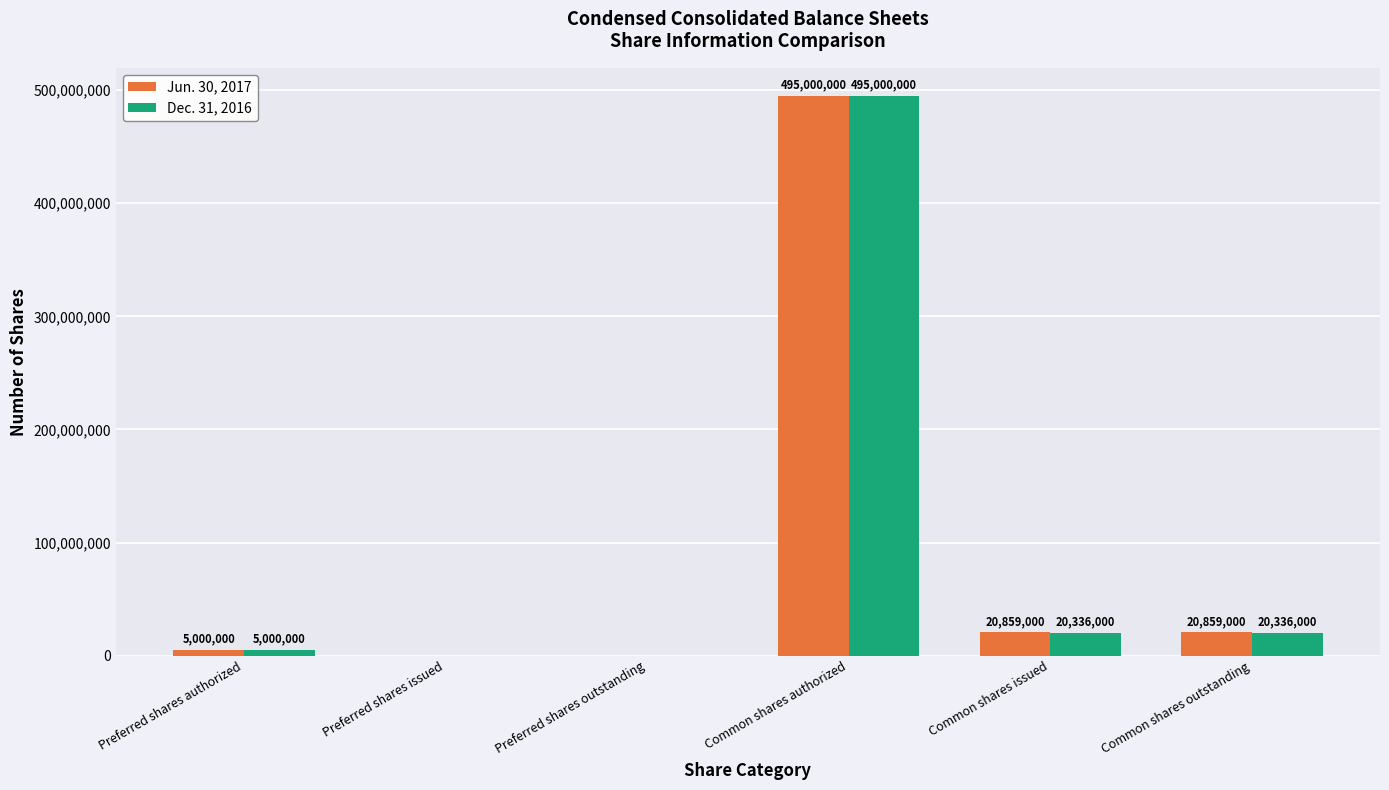

Is it true that Dec. 31, 2016 equals 0 at Preferred shares outstanding?

True